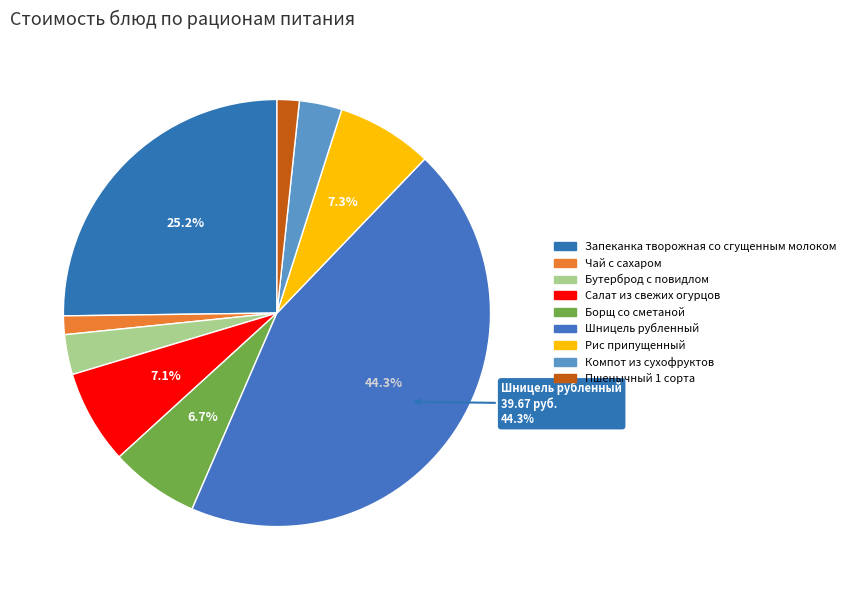

Does Чай с сахаром represent more than half of the total?

No